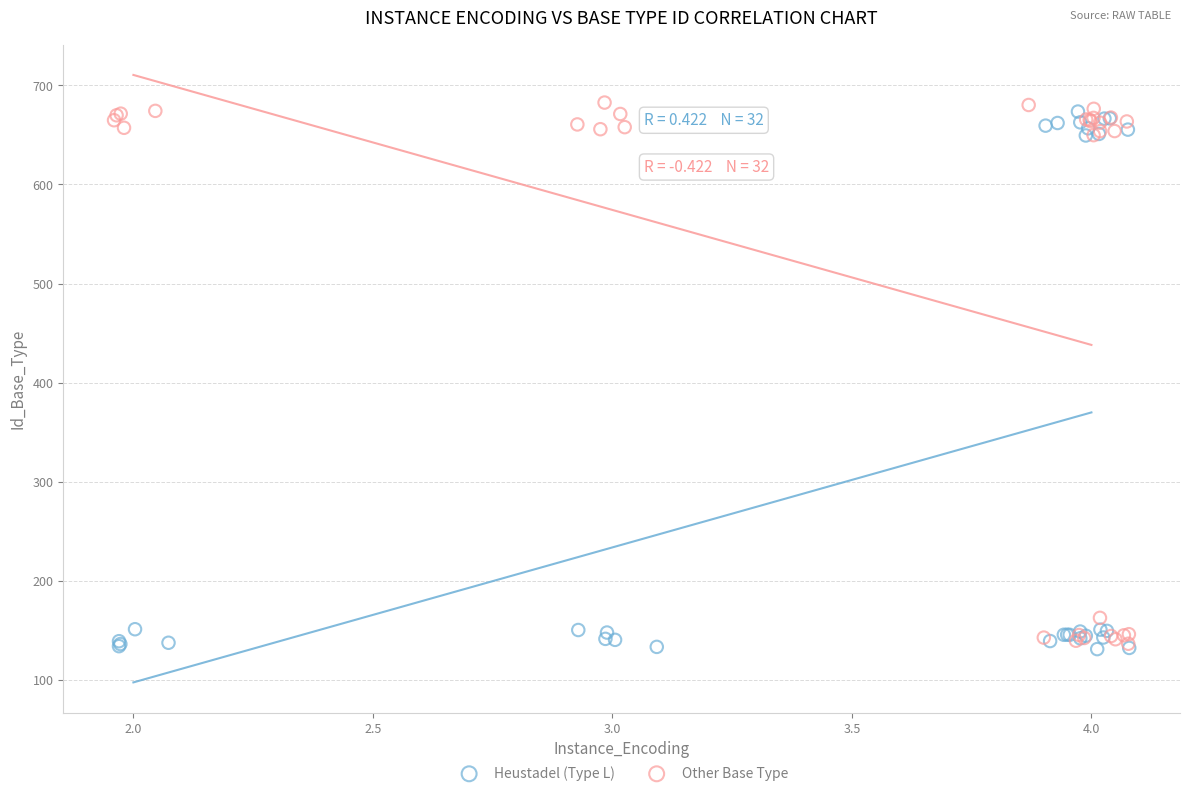

What are all the series names shown in the legend?

Heustadel (Type L), Other Base Type